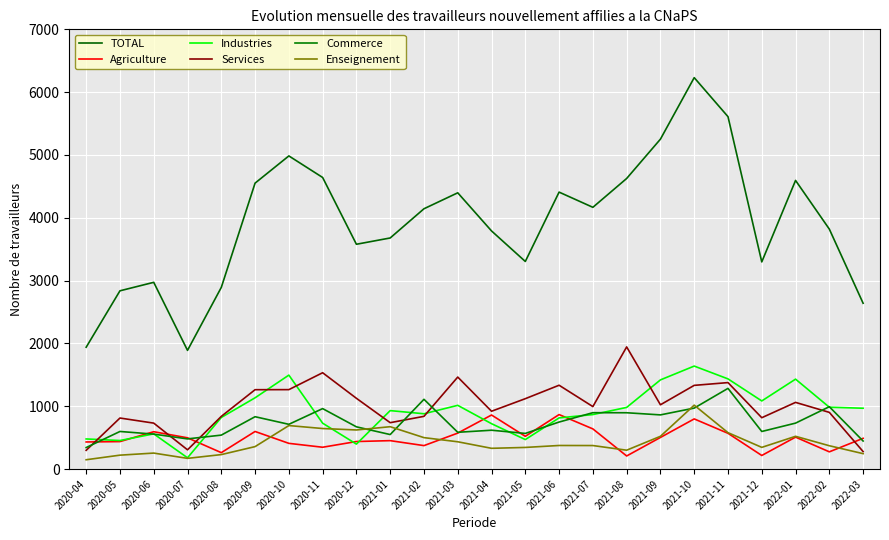

How many lines are shown in the chart?

6